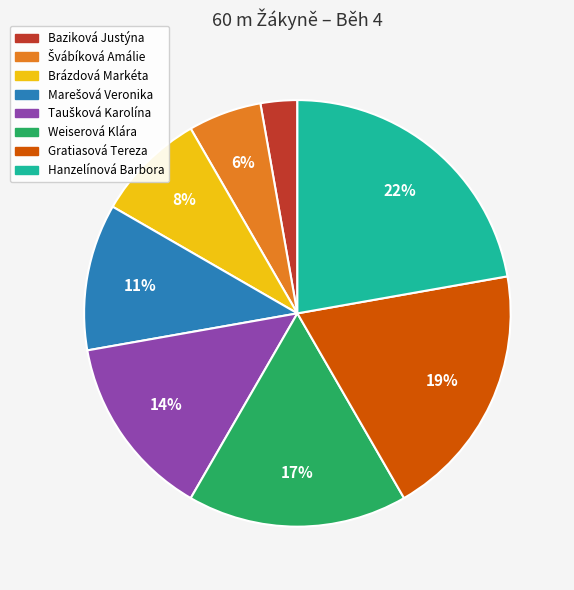

Is there a majority slice in this chart?

No